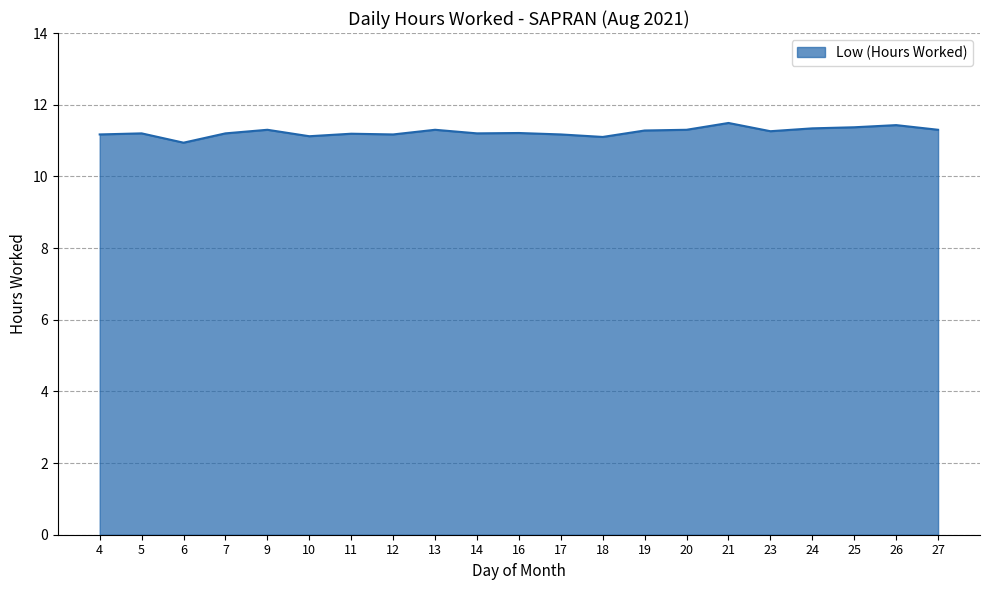

Read the value at 7.

11.2